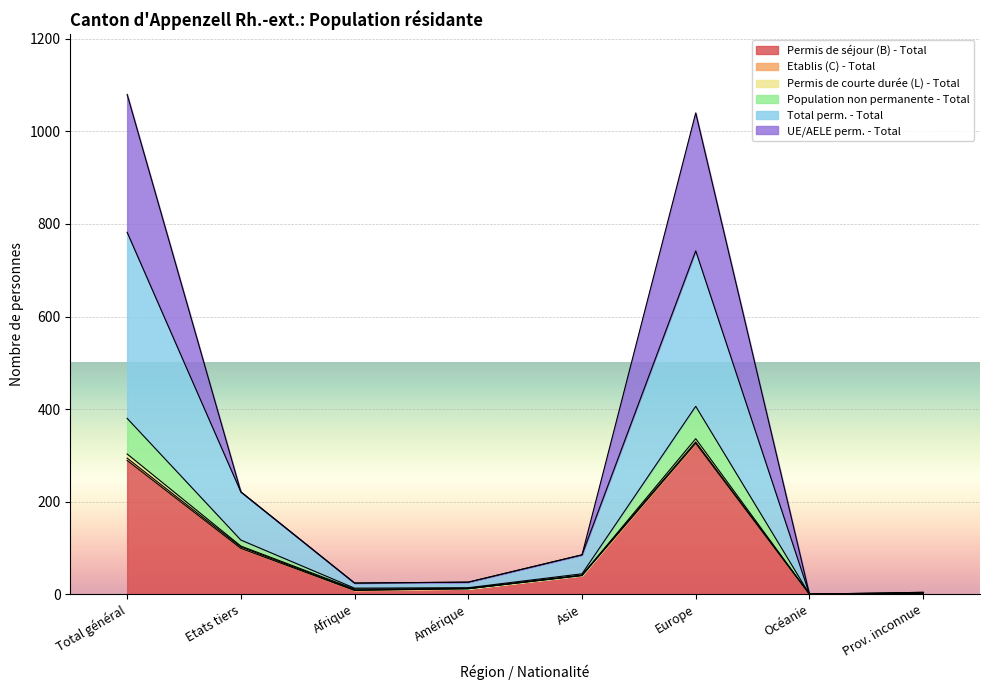

How many data points in Population non permanente - Total are above 85?

3